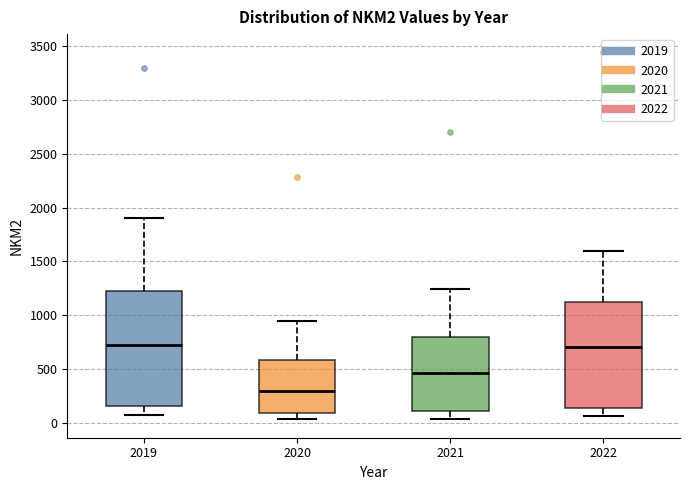

Where does the upper whisker of the box at x = 2019 end on the y-axis? The values are not printed on the chart, so give them approximately, as read against the axis.

1900